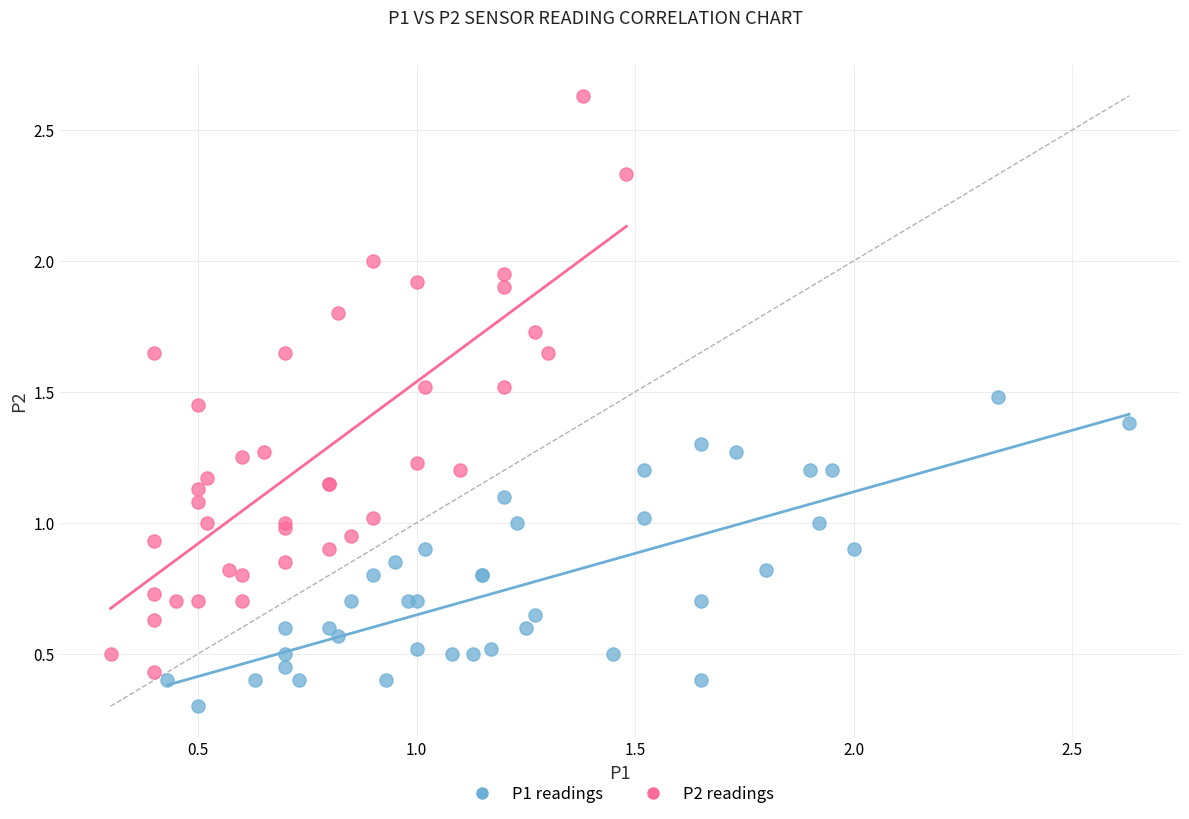

Which series has the largest Y range (max minus min)?

P2 readings